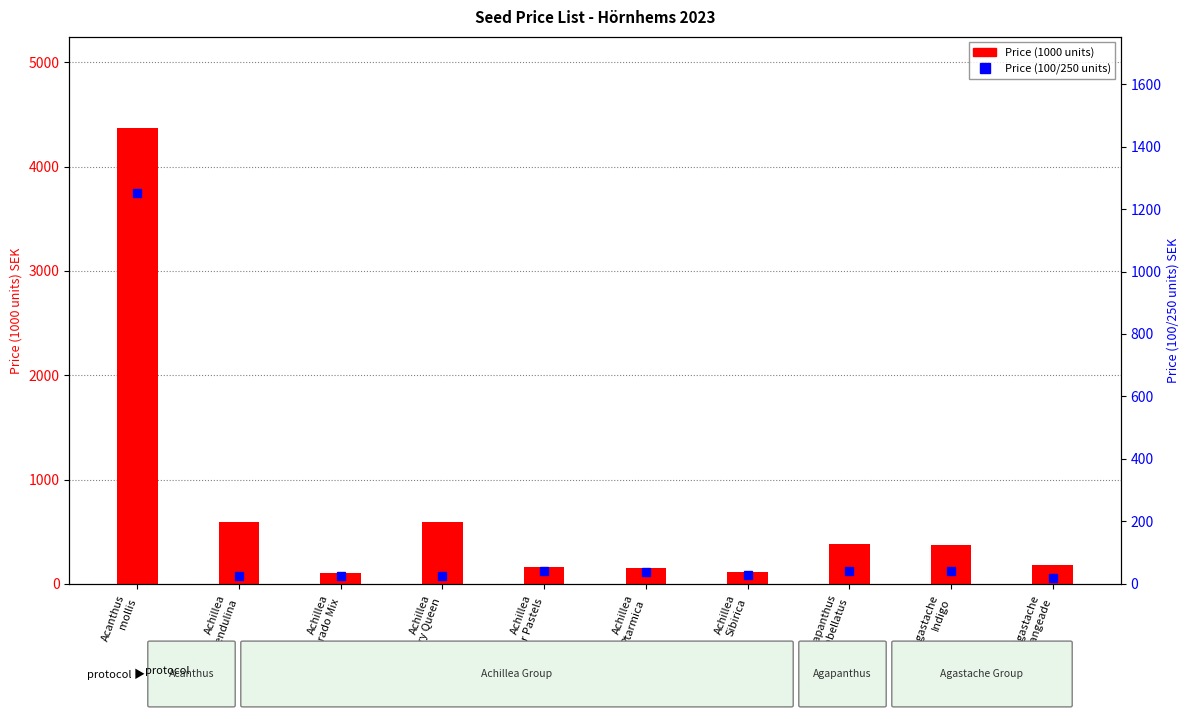

Rank the series by their maximum value, from lowest to highest.

Price (100/250 units), Price (1000 units)